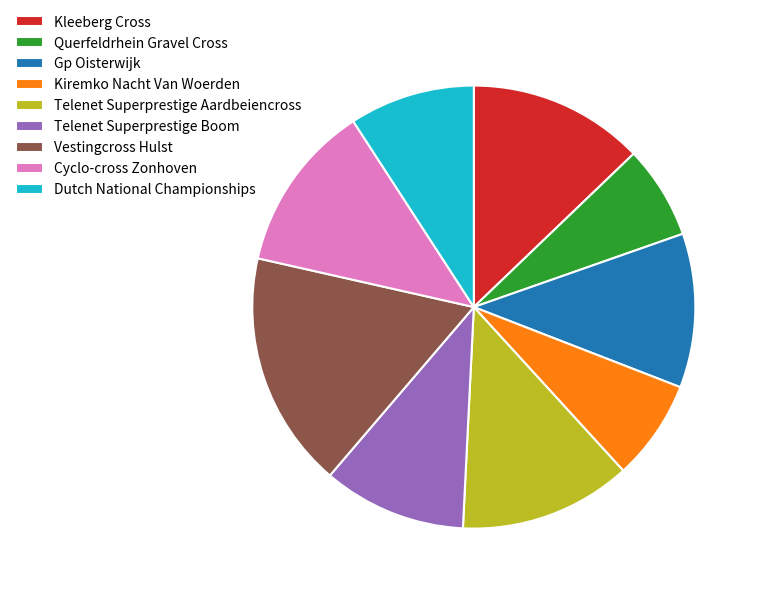

Between Kleeberg Cross and Vestingcross Hulst, which is larger?

Vestingcross Hulst